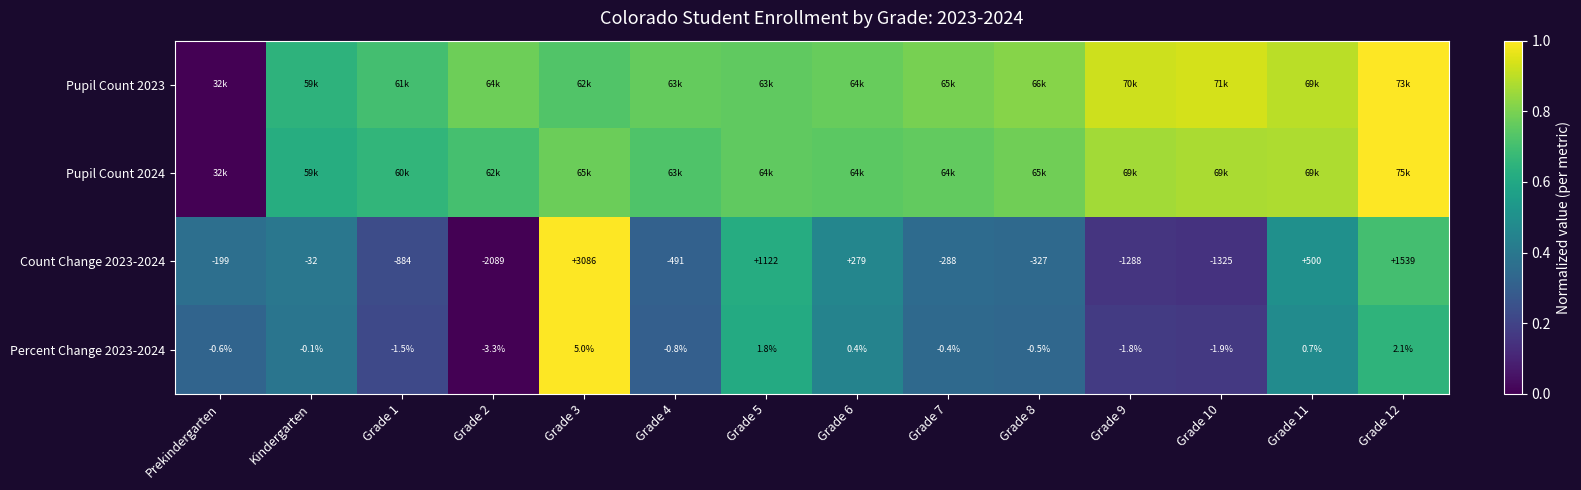

At which label does Count Change 2023-2024 first exceed -199?

Kindergarten